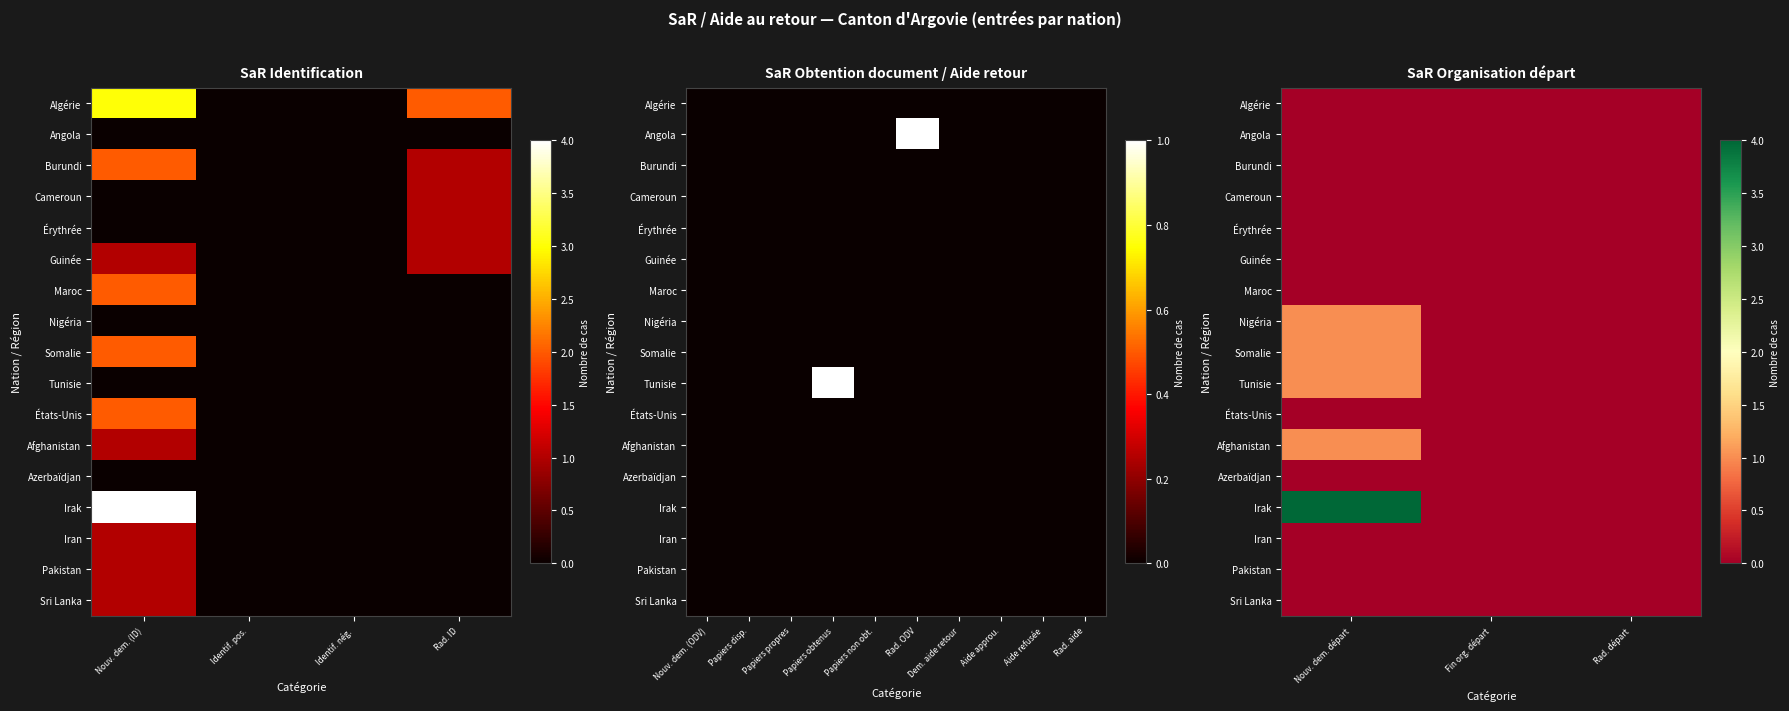

Rank the series at Fin org. départ from highest to lowest value.

Algérie, Angola, Burundi, Cameroun, Érythrée, Guinée, Maroc, Nigéria, Somalie, Tunisie, États-Unis, Afghanistan, Azerbaïdjan, Irak, Iran, Pakistan, Sri Lanka